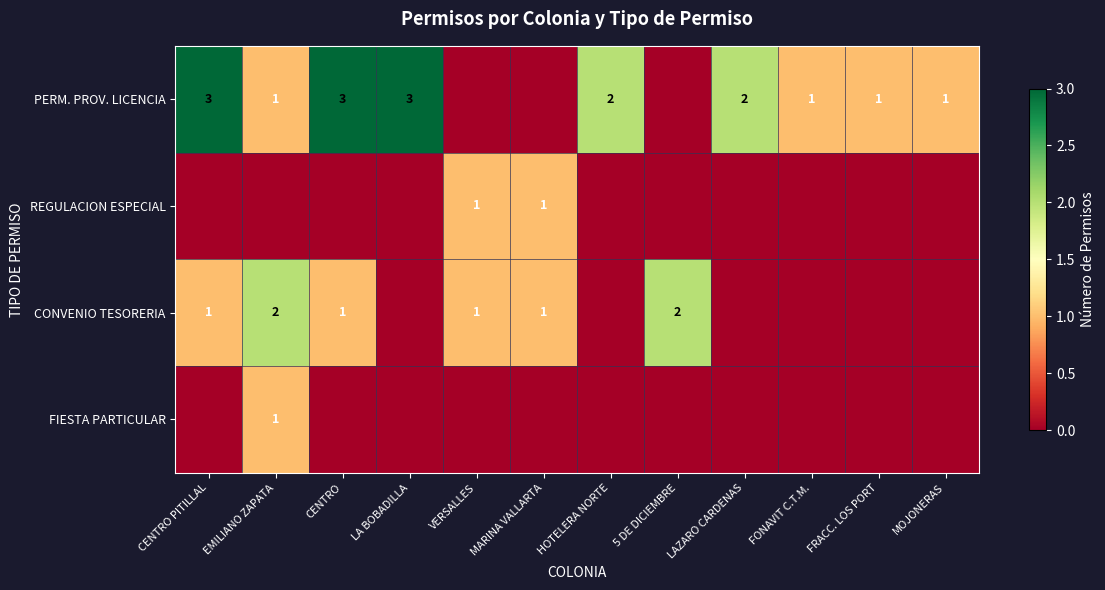

The CONVENIO TESORERIA series shows 1 at EMILIANO ZAPATA. True or false?

False